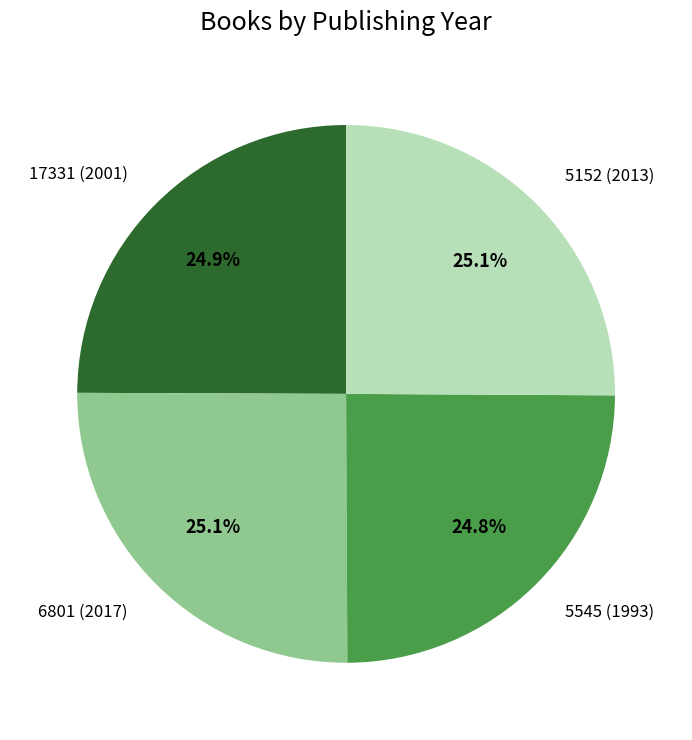

Does any single category account for the majority?

No